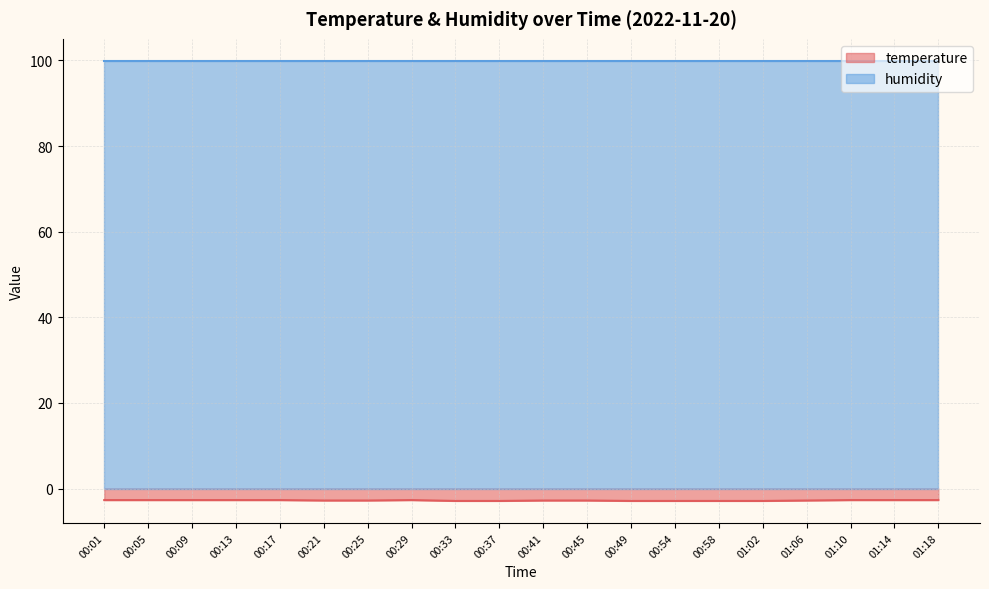

At which category does the chart reach its peak across all series?

00:01